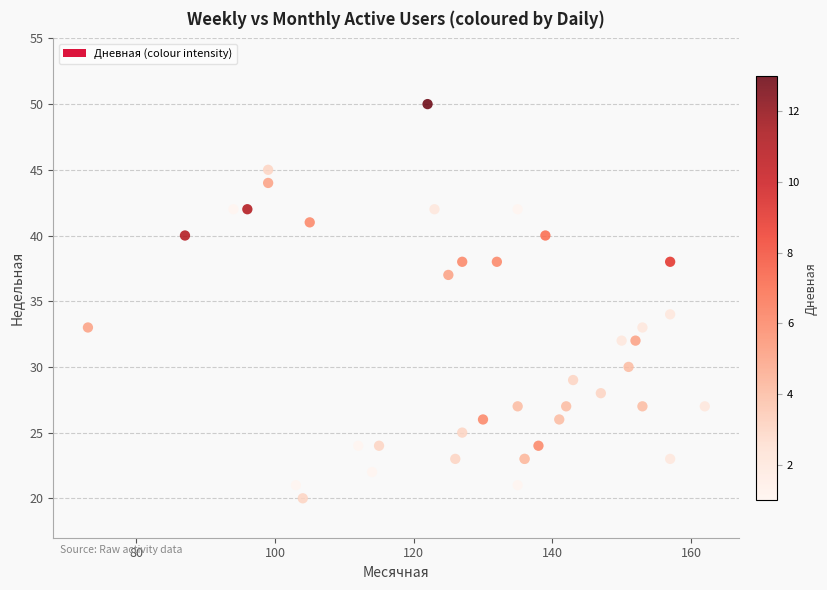

What Y value in the scatter plot is closest to 35?

34